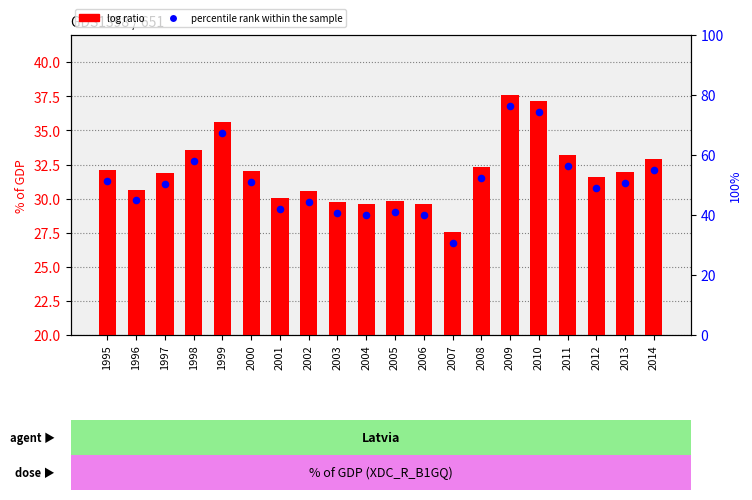

Which series contains the lowest Y value?

percentile rank within the sample